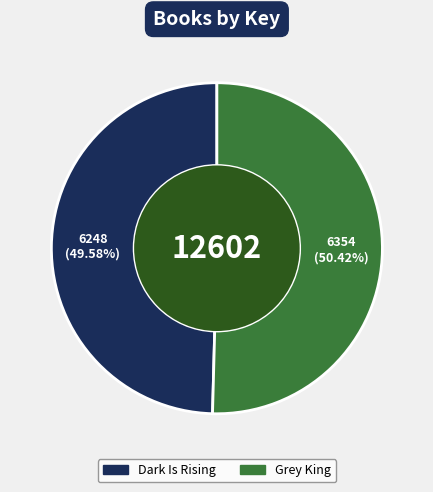

Rank the categories by value from highest to lowest.

Grey King, Dark Is Rising